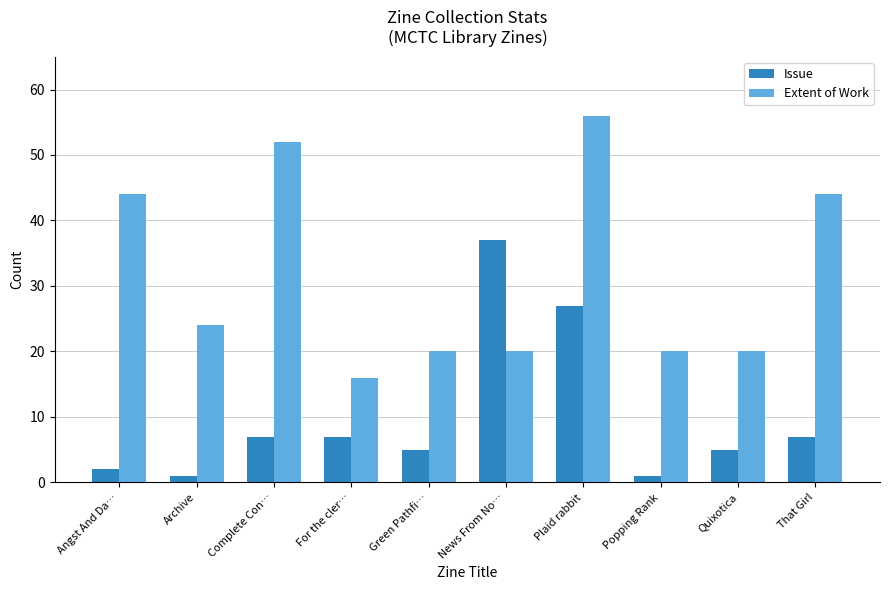

Between Angst And Da… and For the cler…, which series saw the biggest shift?

Extent of Work